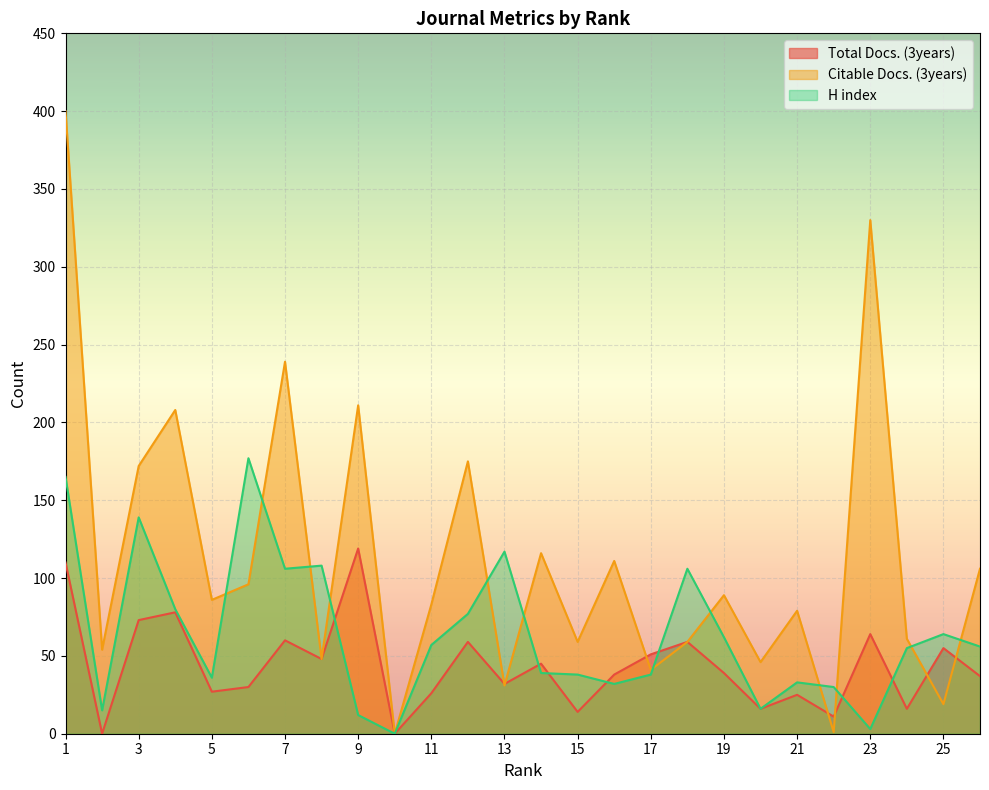

Which series ends up on top after the final intersection of Citable Docs. (3years) and H index?

Citable Docs. (3years)